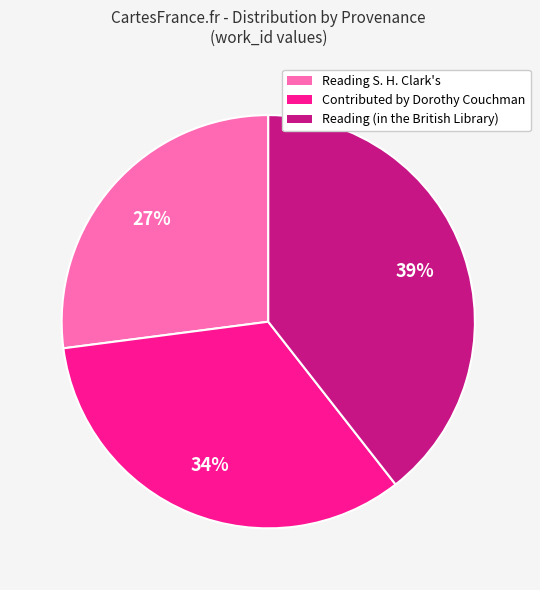

Is the sum of Contributed by Dorothy Couchman and Reading (in the British Library) greater than half?

Yes